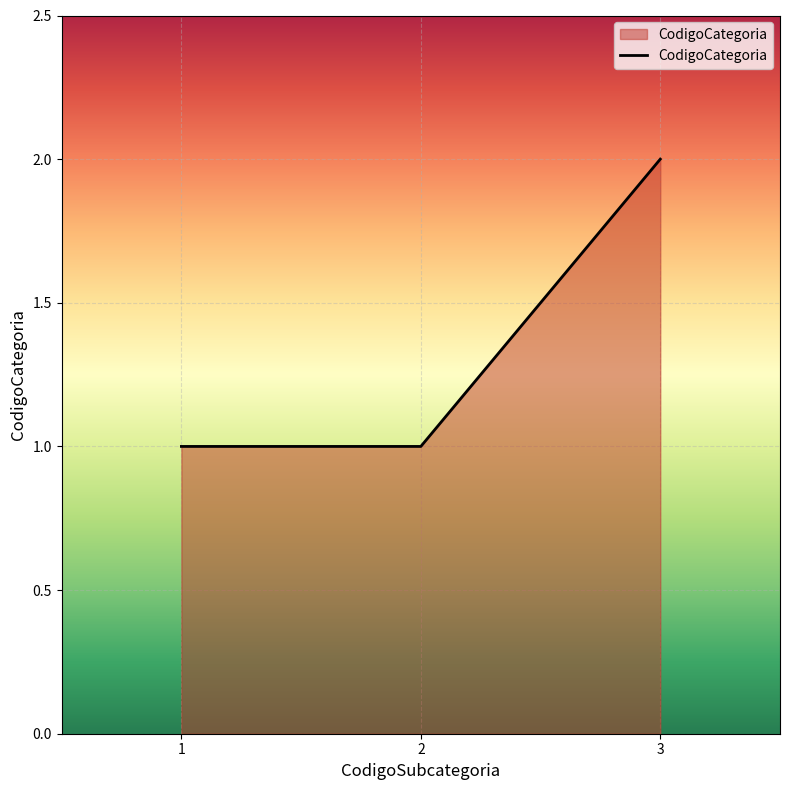

How many series are shown in this chart?

1